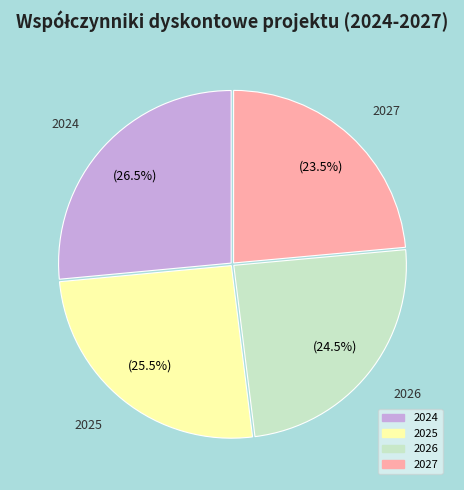

Count the number of slices in the pie.

4